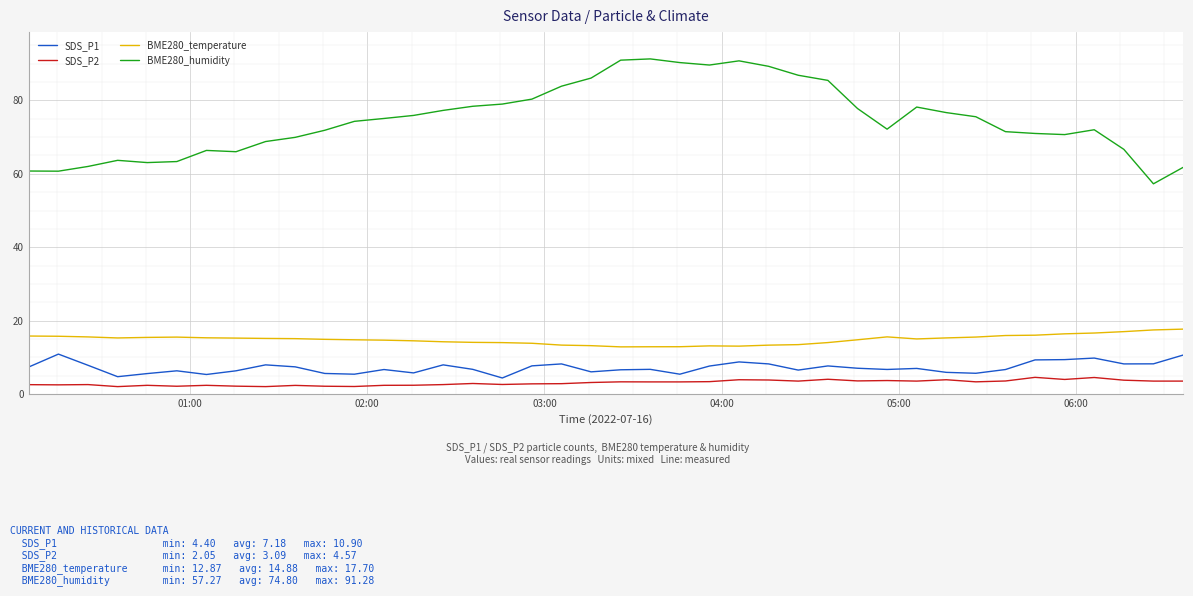

True or false: BME280_humidity and SDS_P1 cross at least once.

False